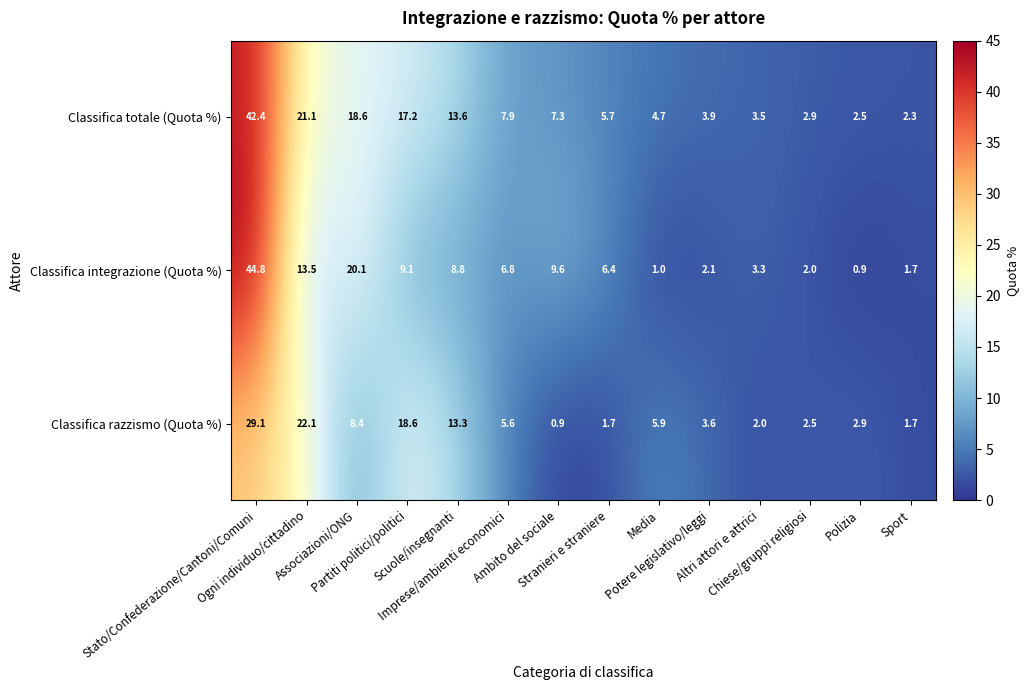

List the series in order of their overall mean, lowest first.

Classifica razzismo (Quota %), Classifica integrazione (Quota %), Classifica totale (Quota %)